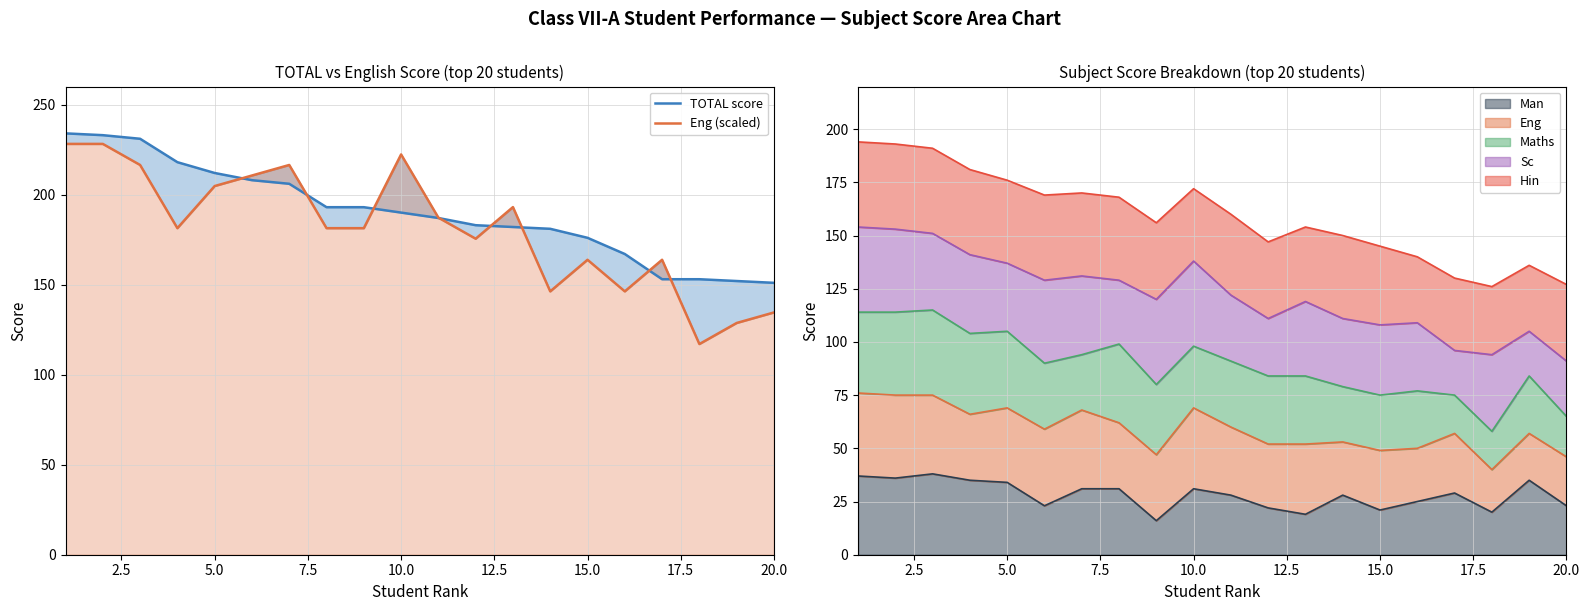

What is the minimum value shown in the chart?

117.0